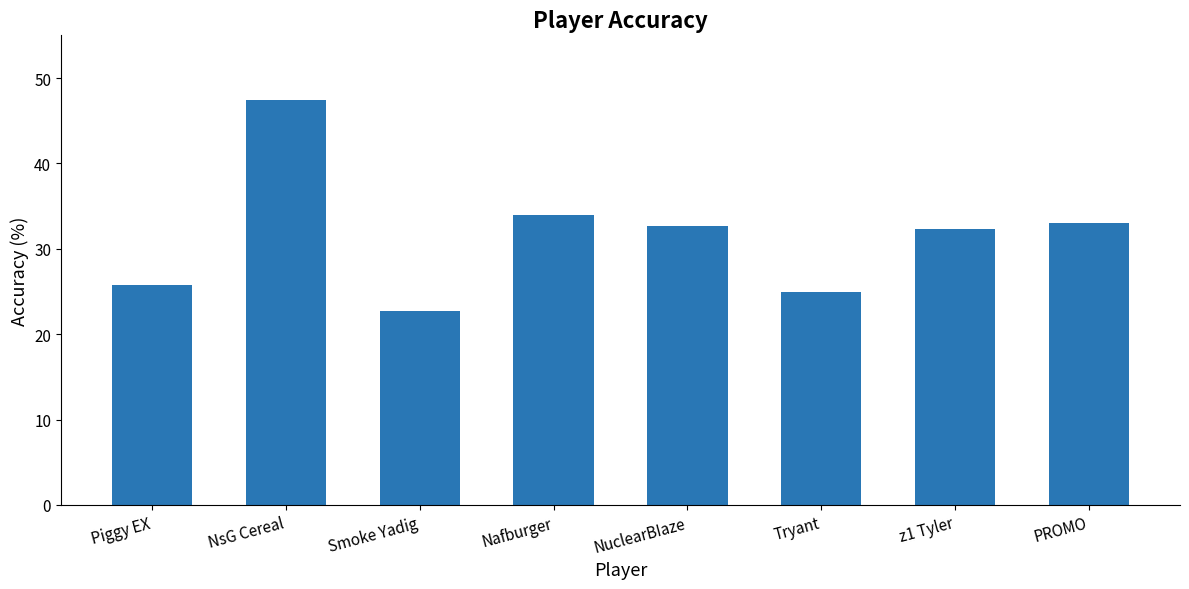

Are the bars grouped side by side (vs. stacked)?

No